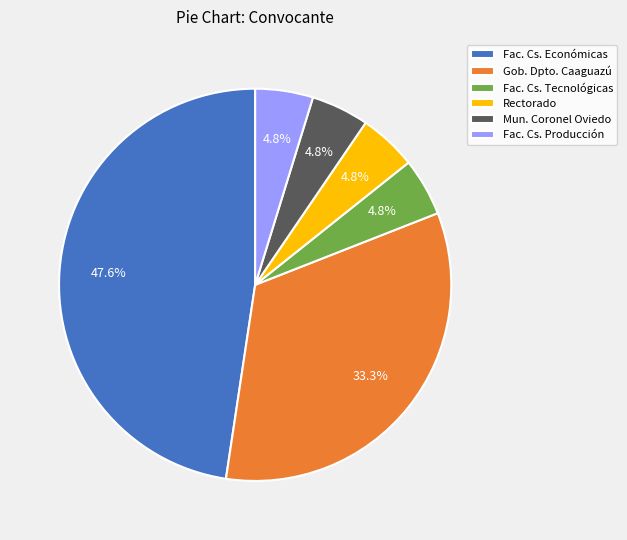

Which category has the biggest portion of the pie?

Fac. Cs. Económicas